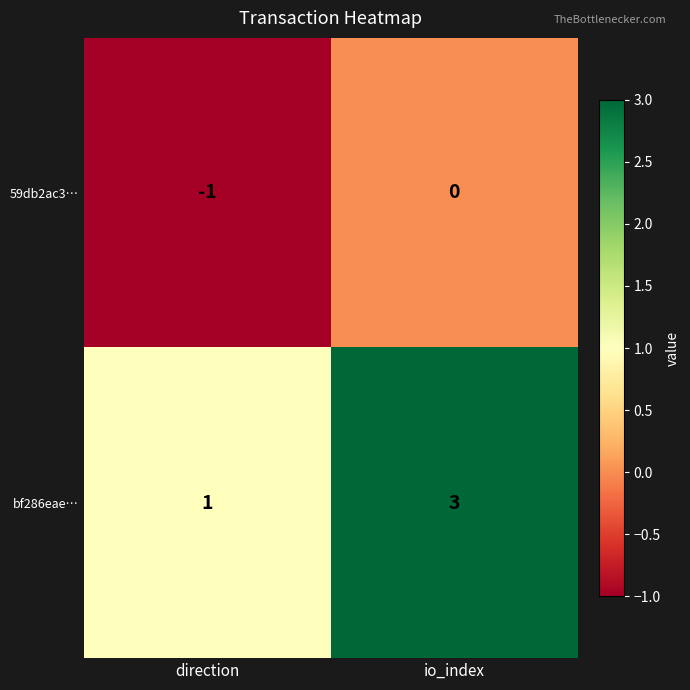

At how many categories does at least one series exceed 2?

1